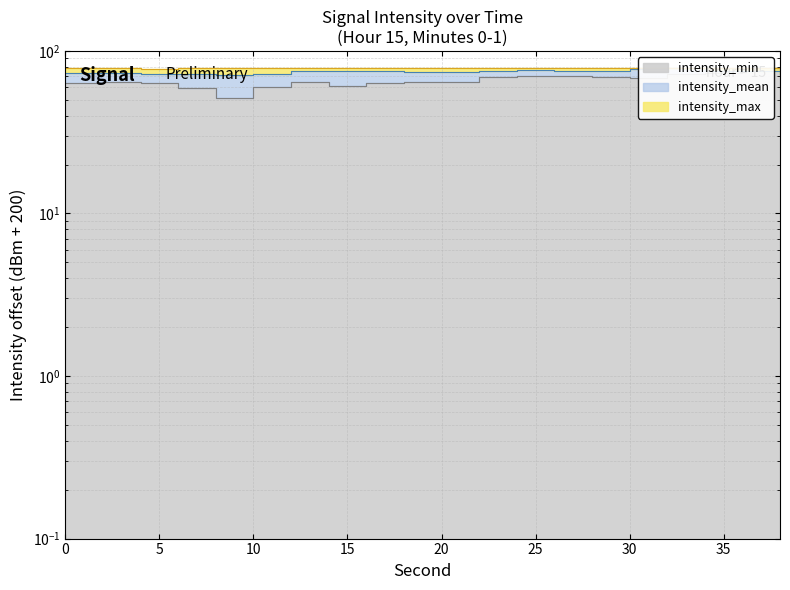

At which label is intensity_min closest to 65?

20